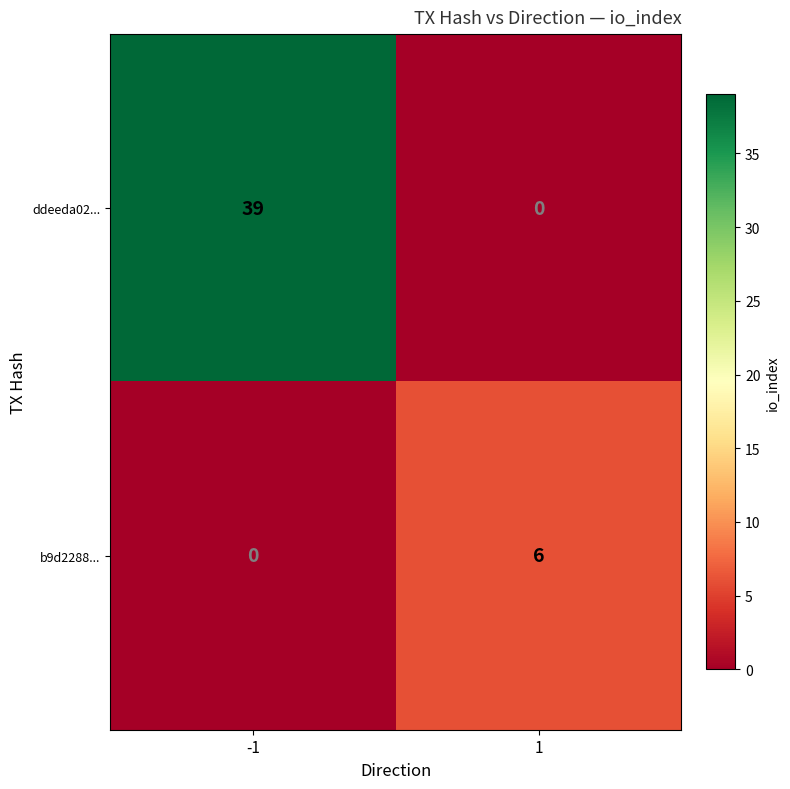

What is the average value of the b9d2288... series?

3